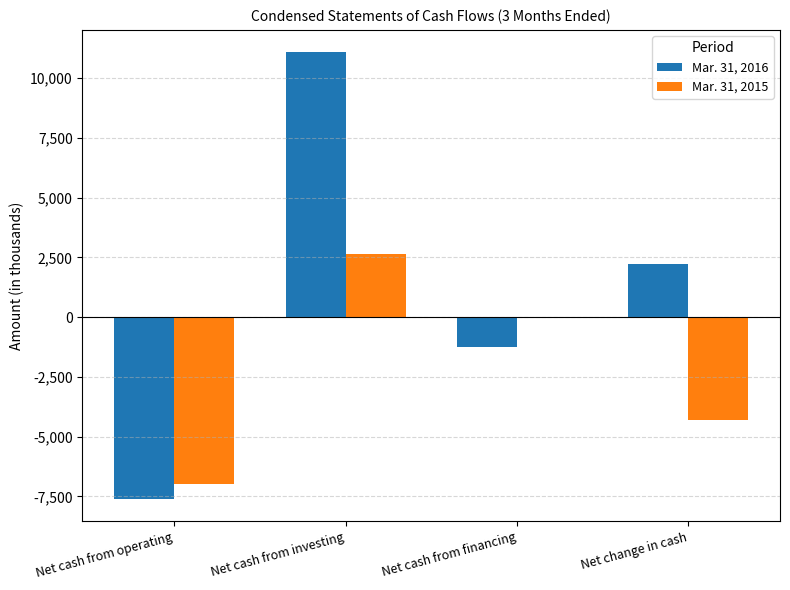

What are all the series names shown in the legend?

Mar. 31, 2016, Mar. 31, 2015